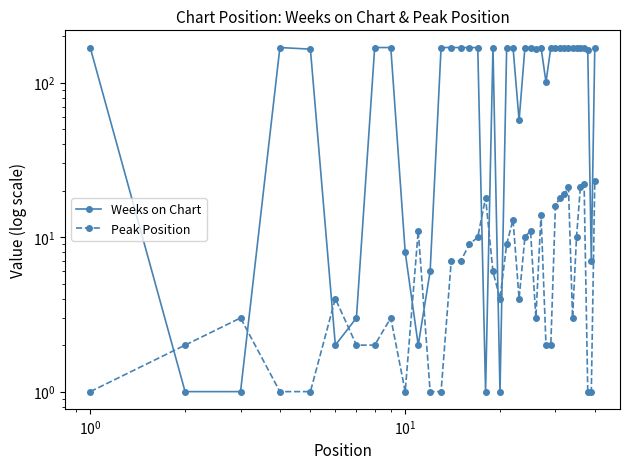

How many values in the Peak Position series are below 6?

20